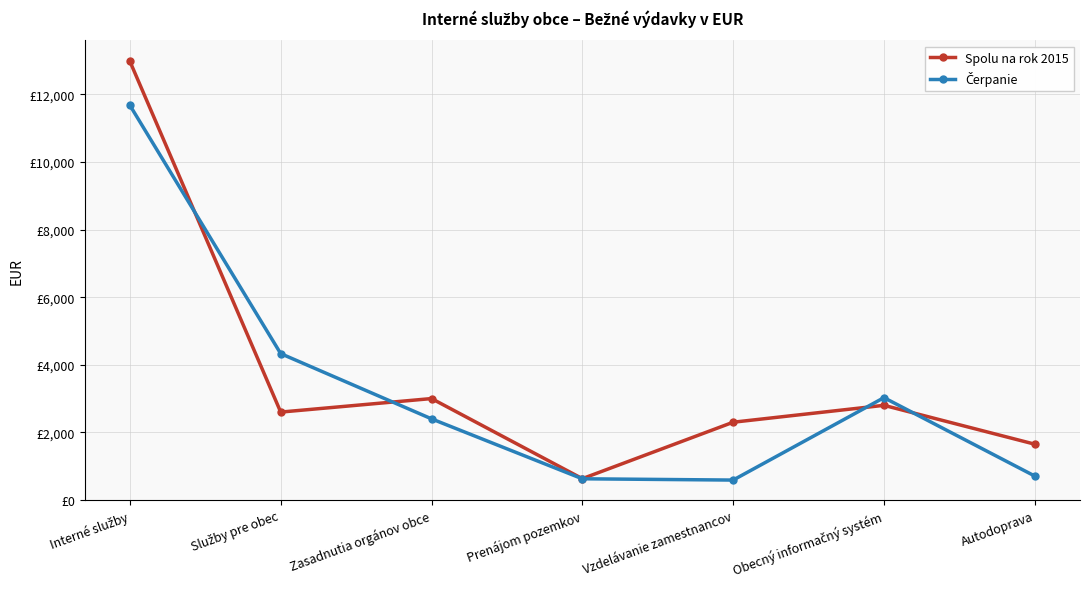

Where is the first local maximum for Spolu na rok 2015?

Zasadnutia orgánov obce